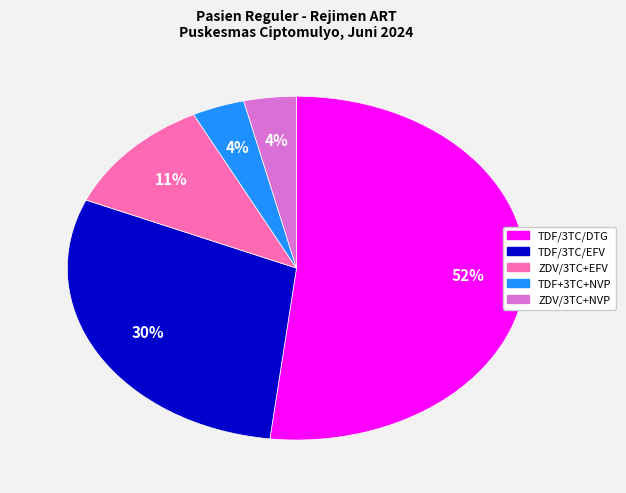

How many segments does this pie chart have?

5